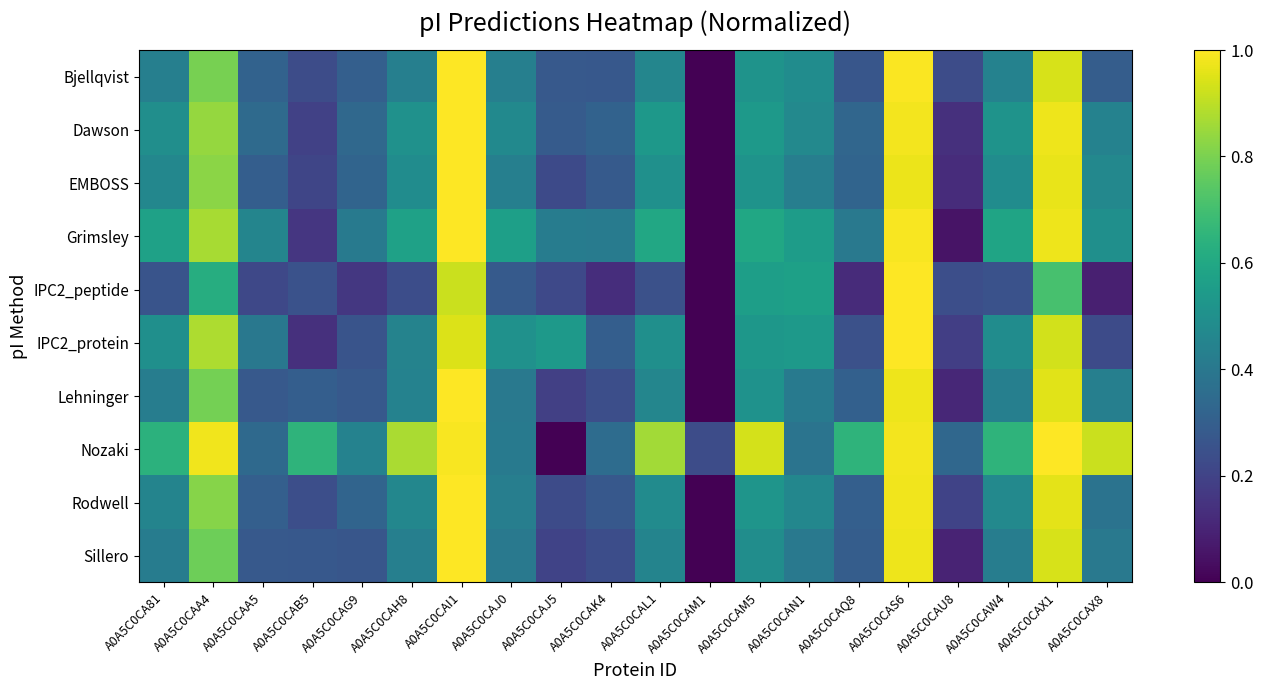

Reading left to right, transcribe all the data shown in this chart.

Bjellqvist: A0A5C0CA81=0.4	A0A5C0CAA4=0.8	A0A5C0CAA5=0.3	A0A5C0CAB5=0.2	A0A5C0CAG9=0.3	A0A5C0CAH8=0.4	A0A5C0CAI1=1.0	A0A5C0CAJ0=0.4	A0A5C0CAJ5=0.3	A0A5C0CAK4=0.3	A0A5C0CAL1=0.5	A0A5C0CAM1=0.0	A0A5C0CAM5=0.5	A0A5C0CAN1=0.5	A0A5C0CAQ8=0.3	A0A5C0CAS6=1.0	A0A5C0CAU8=0.2	A0A5C0CAW4=0.4	A0A5C0CAX1=0.9	A0A5C0CAX8=0.3
Dawson: A0A5C0CA81=0.5	A0A5C0CAA4=0.8	A0A5C0CAA5=0.3	A0A5C0CAB5=0.2	A0A5C0CAG9=0.3	A0A5C0CAH8=0.5	A0A5C0CAI1=1.0	A0A5C0CAJ0=0.5	A0A5C0CAJ5=0.3	A0A5C0CAK4=0.3	A0A5C0CAL1=0.5	A0A5C0CAM1=0.0	A0A5C0CAM5=0.5	A0A5C0CAN1=0.5	A0A5C0CAQ8=0.3	A0A5C0CAS6=1.0	A0A5C0CAU8=0.1	A0A5C0CAW4=0.5	A0A5C0CAX1=1.0	A0A5C0CAX8=0.4
EMBOSS: A0A5C0CA81=0.5	A0A5C0CAA4=0.8	A0A5C0CAA5=0.3	A0A5C0CAB5=0.2	A0A5C0CAG9=0.3	A0A5C0CAH8=0.5	A0A5C0CAI1=1.0	A0A5C0CAJ0=0.4	A0A5C0CAJ5=0.2	A0A5C0CAK4=0.3	A0A5C0CAL1=0.5	A0A5C0CAM1=0.0	A0A5C0CAM5=0.5	A0A5C0CAN1=0.4	A0A5C0CAQ8=0.3	A0A5C0CAS6=1.0	A0A5C0CAU8=0.1	A0A5C0CAW4=0.5	A0A5C0CAX1=1.0	A0A5C0CAX8=0.5
Grimsley: A0A5C0CA81=0.6	A0A5C0CAA4=0.9	A0A5C0CAA5=0.5	A0A5C0CAB5=0.2	A0A5C0CAG9=0.4	A0A5C0CAH8=0.6	A0A5C0CAI1=1.0	A0A5C0CAJ0=0.6	A0A5C0CAJ5=0.4	A0A5C0CAK4=0.4	A0A5C0CAL1=0.6	A0A5C0CAM1=0.0	A0A5C0CAM5=0.6	A0A5C0CAN1=0.6	A0A5C0CAQ8=0.4	A0A5C0CAS6=1.0	A0A5C0CAU8=0.1	A0A5C0CAW4=0.6	A0A5C0CAX1=1.0	A0A5C0CAX8=0.5
IPC2_peptide: A0A5C0CA81=0.3	A0A5C0CAA4=0.6	A0A5C0CAA5=0.2	A0A5C0CAB5=0.3	A0A5C0CAG9=0.2	A0A5C0CAH8=0.2	A0A5C0CAI1=0.9	A0A5C0CAJ0=0.3	A0A5C0CAJ5=0.2	A0A5C0CAK4=0.1	A0A5C0CAL1=0.2	A0A5C0CAM1=0.0	A0A5C0CAM5=0.6	A0A5C0CAN1=0.6	A0A5C0CAQ8=0.1	A0A5C0CAS6=1.0	A0A5C0CAU8=0.2	A0A5C0CAW4=0.3	A0A5C0CAX1=0.7	A0A5C0CAX8=0.1
IPC2_protein: A0A5C0CA81=0.5	A0A5C0CAA4=0.9	A0A5C0CAA5=0.4	A0A5C0CAB5=0.1	A0A5C0CAG9=0.3	A0A5C0CAH8=0.4	A0A5C0CAI1=0.9	A0A5C0CAJ0=0.5	A0A5C0CAJ5=0.5	A0A5C0CAK4=0.3	A0A5C0CAL1=0.5	A0A5C0CAM1=0.0	A0A5C0CAM5=0.5	A0A5C0CAN1=0.5	A0A5C0CAQ8=0.2	A0A5C0CAS6=1.0	A0A5C0CAU8=0.2	A0A5C0CAW4=0.5	A0A5C0CAX1=0.9	A0A5C0CAX8=0.2
Lehninger: A0A5C0CA81=0.4	A0A5C0CAA4=0.8	A0A5C0CAA5=0.3	A0A5C0CAB5=0.3	A0A5C0CAG9=0.3	A0A5C0CAH8=0.4	A0A5C0CAI1=1.0	A0A5C0CAJ0=0.4	A0A5C0CAJ5=0.2	A0A5C0CAK4=0.2	A0A5C0CAL1=0.5	A0A5C0CAM1=0.0	A0A5C0CAM5=0.5	A0A5C0CAN1=0.4	A0A5C0CAQ8=0.3	A0A5C0CAS6=1.0	A0A5C0CAU8=0.1	A0A5C0CAW4=0.4	A0A5C0CAX1=1.0	A0A5C0CAX8=0.4
Nozaki: A0A5C0CA81=0.6	A0A5C0CAA4=1.0	A0A5C0CAA5=0.3	A0A5C0CAB5=0.7	A0A5C0CAG9=0.4	A0A5C0CAH8=0.9	A0A5C0CAI1=1.0	A0A5C0CAJ0=0.4	A0A5C0CAJ5=0.0	A0A5C0CAK4=0.4	A0A5C0CAL1=0.9	A0A5C0CAM1=0.2	A0A5C0CAM5=0.9	A0A5C0CAN1=0.4	A0A5C0CAQ8=0.6	A0A5C0CAS6=1.0	A0A5C0CAU8=0.3	A0A5C0CAW4=0.6	A0A5C0CAX1=1.0	A0A5C0CAX8=0.9
Rodwell: A0A5C0CA81=0.4	A0A5C0CAA4=0.8	A0A5C0CAA5=0.3	A0A5C0CAB5=0.2	A0A5C0CAG9=0.3	A0A5C0CAH8=0.5	A0A5C0CAI1=1.0	A0A5C0CAJ0=0.4	A0A5C0CAJ5=0.2	A0A5C0CAK4=0.3	A0A5C0CAL1=0.5	A0A5C0CAM1=0.0	A0A5C0CAM5=0.5	A0A5C0CAN1=0.5	A0A5C0CAQ8=0.3	A0A5C0CAS6=1.0	A0A5C0CAU8=0.2	A0A5C0CAW4=0.5	A0A5C0CAX1=1.0	A0A5C0CAX8=0.4
Sillero: A0A5C0CA81=0.4	A0A5C0CAA4=0.8	A0A5C0CAA5=0.3	A0A5C0CAB5=0.3	A0A5C0CAG9=0.3	A0A5C0CAH8=0.4	A0A5C0CAI1=1.0	A0A5C0CAJ0=0.4	A0A5C0CAJ5=0.2	A0A5C0CAK4=0.2	A0A5C0CAL1=0.5	A0A5C0CAM1=0.0	A0A5C0CAM5=0.5	A0A5C0CAN1=0.4	A0A5C0CAQ8=0.3	A0A5C0CAS6=1.0	A0A5C0CAU8=0.1	A0A5C0CAW4=0.4	A0A5C0CAX1=0.9	A0A5C0CAX8=0.4